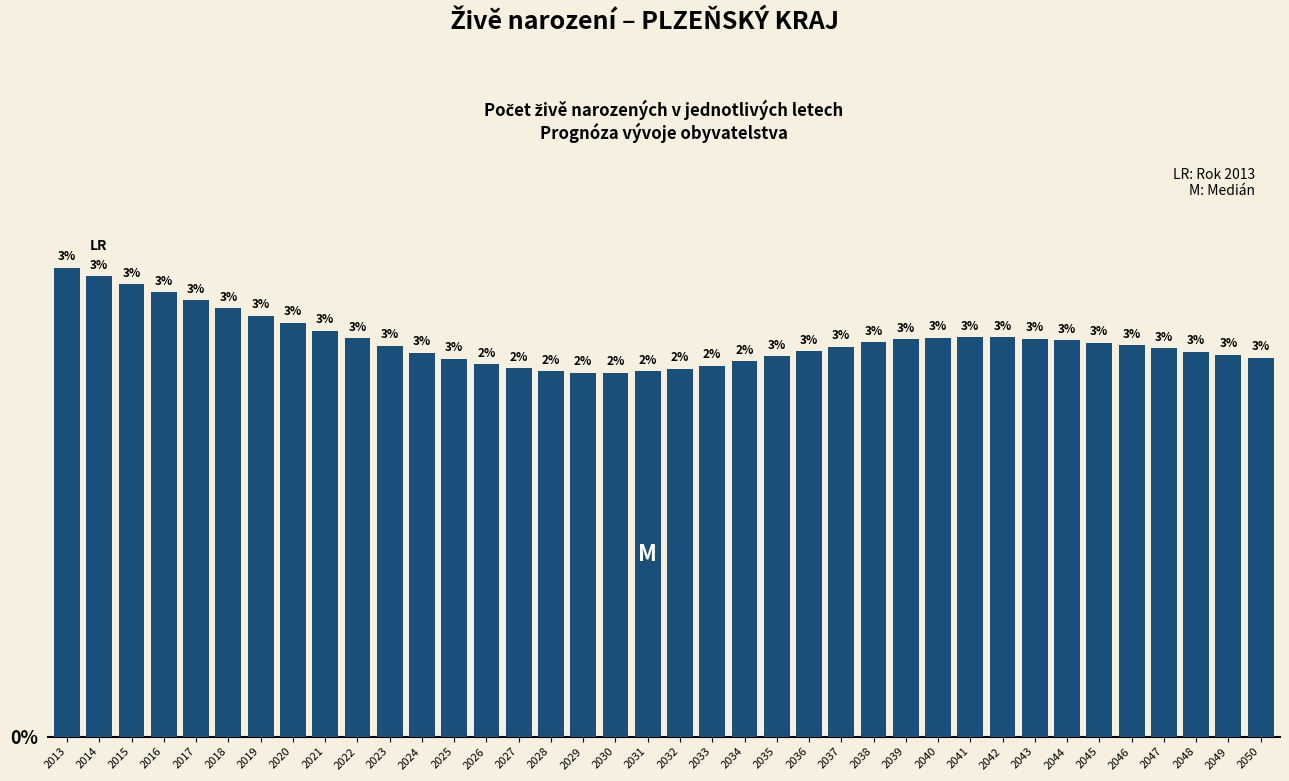

How many bars are there in total?

38